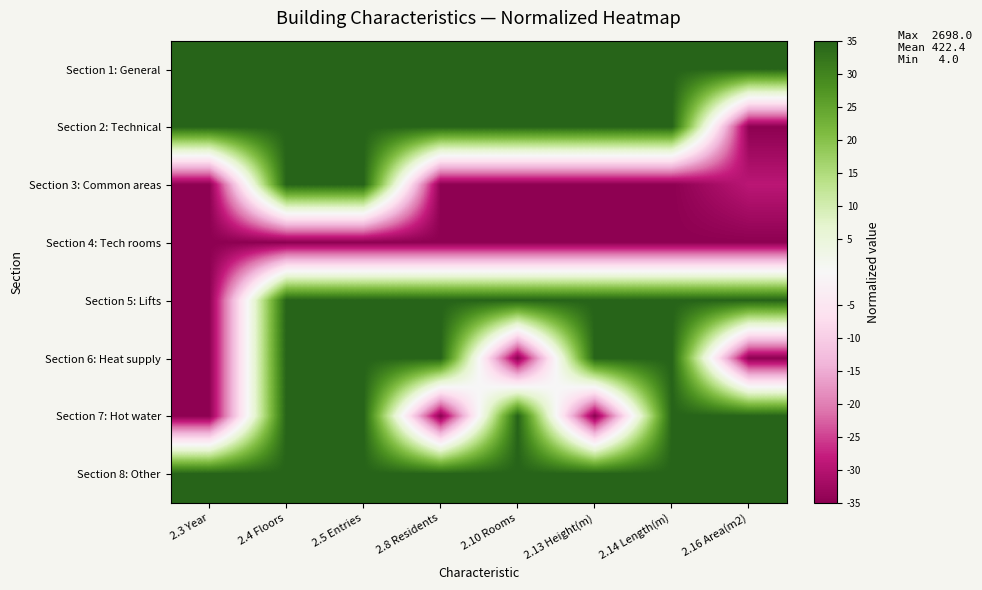

Reading left to right, extract all data points from this chart.

Section 1: General: 2.3 Year=35.0	2.4 Floors=35.0	2.5 Entries=35.0	2.8 Residents=35.0	2.10 Rooms=35.0	2.13 Height(m)=35.0	2.14 Length(m)=35.0	2.16 Area(m2)=35.0
Section 2: Technical: 2.3 Year=35.0	2.4 Floors=35.0	2.5 Entries=35.0	2.8 Residents=35.0	2.10 Rooms=35.0	2.13 Height(m)=35.0	2.14 Length(m)=35.0	2.16 Area(m2)=-35.0
Section 3: Common areas: 2.3 Year=-35.0	2.4 Floors=35.0	2.5 Entries=35.0	2.8 Residents=-35.0	2.10 Rooms=-35.0	2.13 Height(m)=-35.0	2.14 Length(m)=-35.0	2.16 Area(m2)=-29.2
Section 4: Tech rooms: 2.3 Year=-35.0	2.4 Floors=-35.0	2.5 Entries=-35.0	2.8 Residents=-35.0	2.10 Rooms=-35.0	2.13 Height(m)=-35.0	2.14 Length(m)=-35.0	2.16 Area(m2)=-35.0
Section 5: Lifts: 2.3 Year=-35.0	2.4 Floors=35.0	2.5 Entries=35.0	2.8 Residents=35.0	2.10 Rooms=35.0	2.13 Height(m)=35.0	2.14 Length(m)=35.0	2.16 Area(m2)=35.0
Section 6: Heat supply: 2.3 Year=-35.0	2.4 Floors=35.0	2.5 Entries=35.0	2.8 Residents=35.0	2.10 Rooms=-35.0	2.13 Height(m)=35.0	2.14 Length(m)=35.0	2.16 Area(m2)=-35.0
Section 7: Hot water: 2.3 Year=-35.0	2.4 Floors=35.0	2.5 Entries=35.0	2.8 Residents=-35.0	2.10 Rooms=35.0	2.13 Height(m)=-35.0	2.14 Length(m)=35.0	2.16 Area(m2)=35.0
Section 8: Other: 2.3 Year=35.0	2.4 Floors=35.0	2.5 Entries=35.0	2.8 Residents=35.0	2.10 Rooms=35.0	2.13 Height(m)=35.0	2.14 Length(m)=35.0	2.16 Area(m2)=35.0